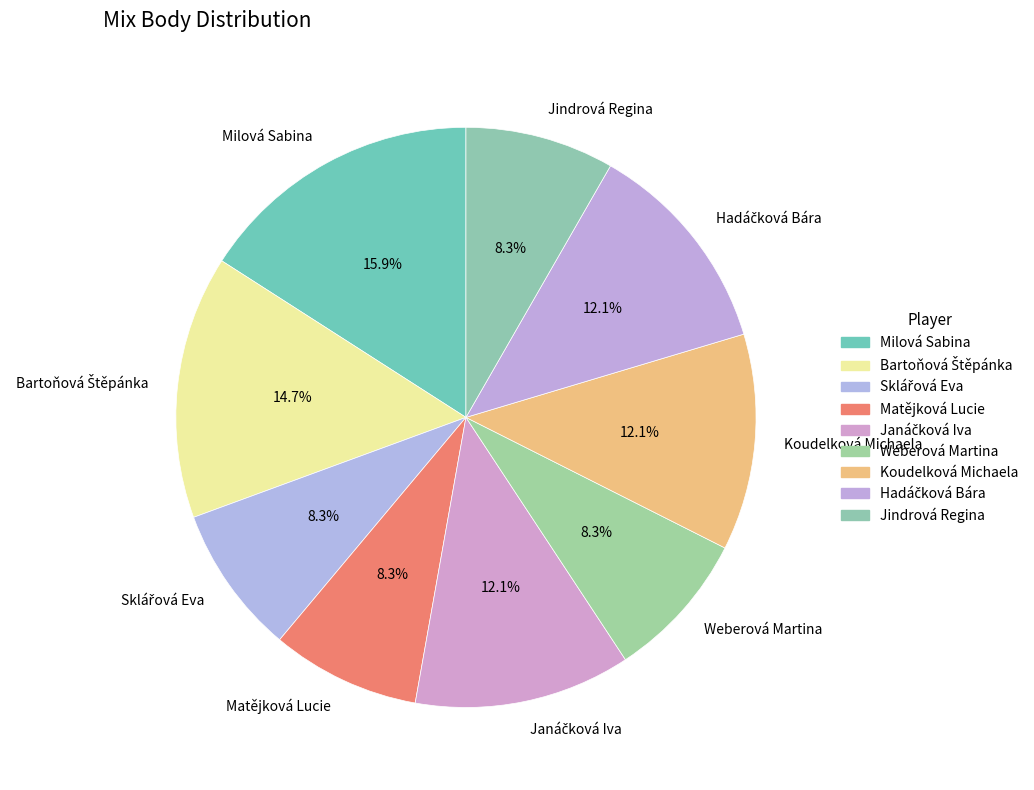

Which has a higher value, Milová Sabina or Koudelková Michaela?

Milová Sabina